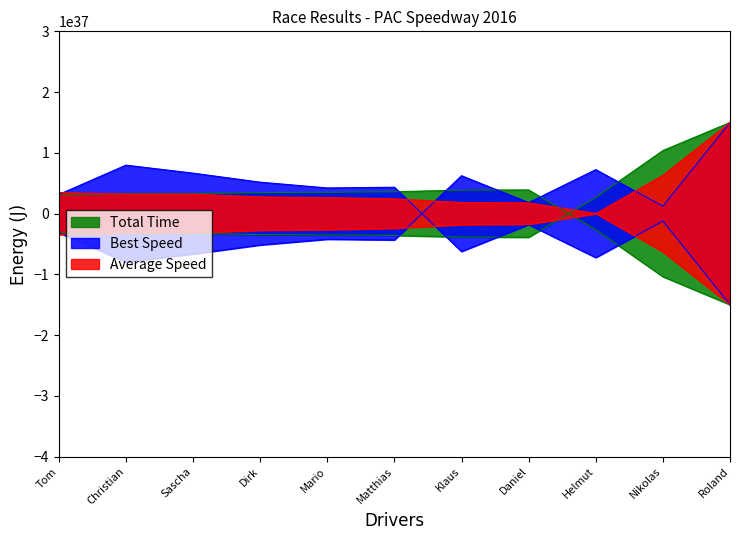

How many interior local peaks does the Best Speed series have?

3